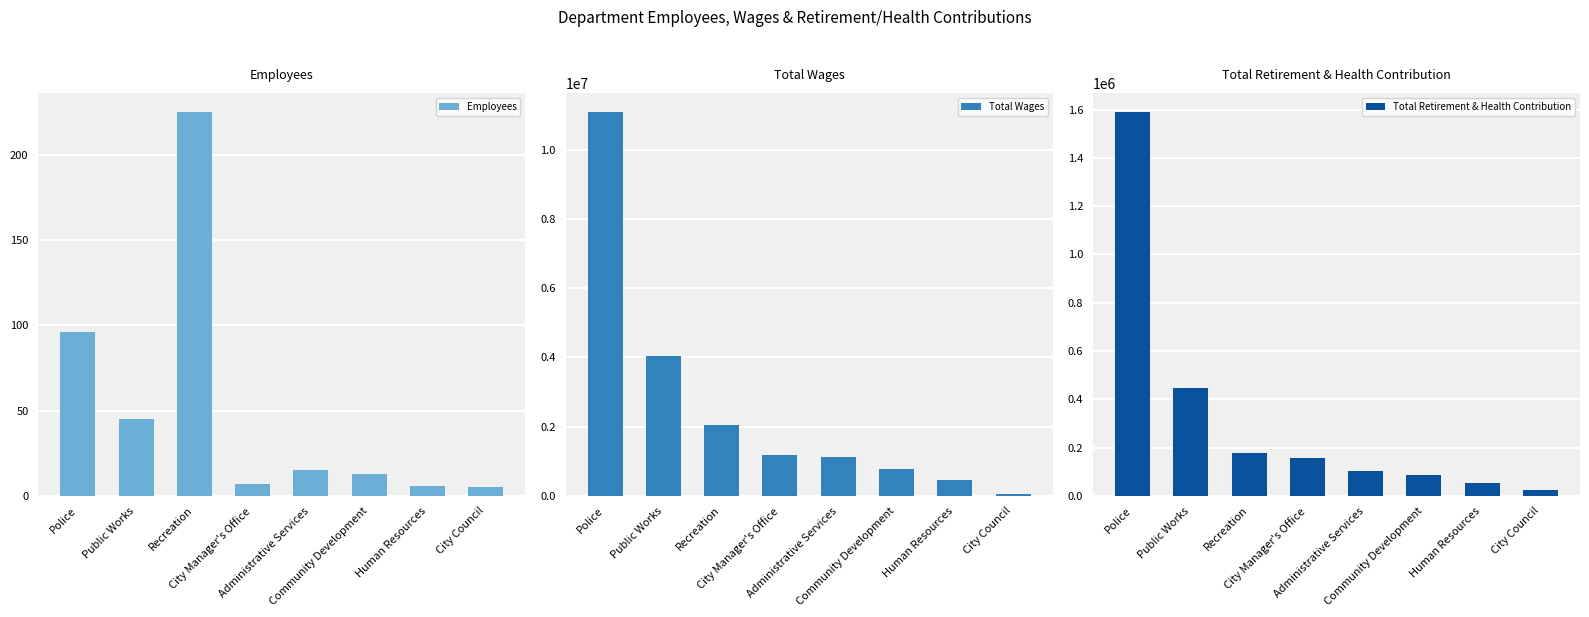

Reading left to right, extract all data points from this chart.

Employees: Police=96	Public Works=45	Recreation=225	City Manager's Office=7	Administrative Services=15	Community Development=13	Human Resources=6	City Council=5
Total Wages: Police=11087693	Public Works=4044203	Recreation=2060620	City Manager's Office=1177132	Administrative Services=1130067	Community Development=771023	Human Resources=462307	City Council=57467
Total Retirement & Health Contribution: Police=1589324	Public Works=446261	Recreation=175731	City Manager's Office=156865	Administrative Services=103963	Community Development=84709	Human Resources=51657	City Council=23302